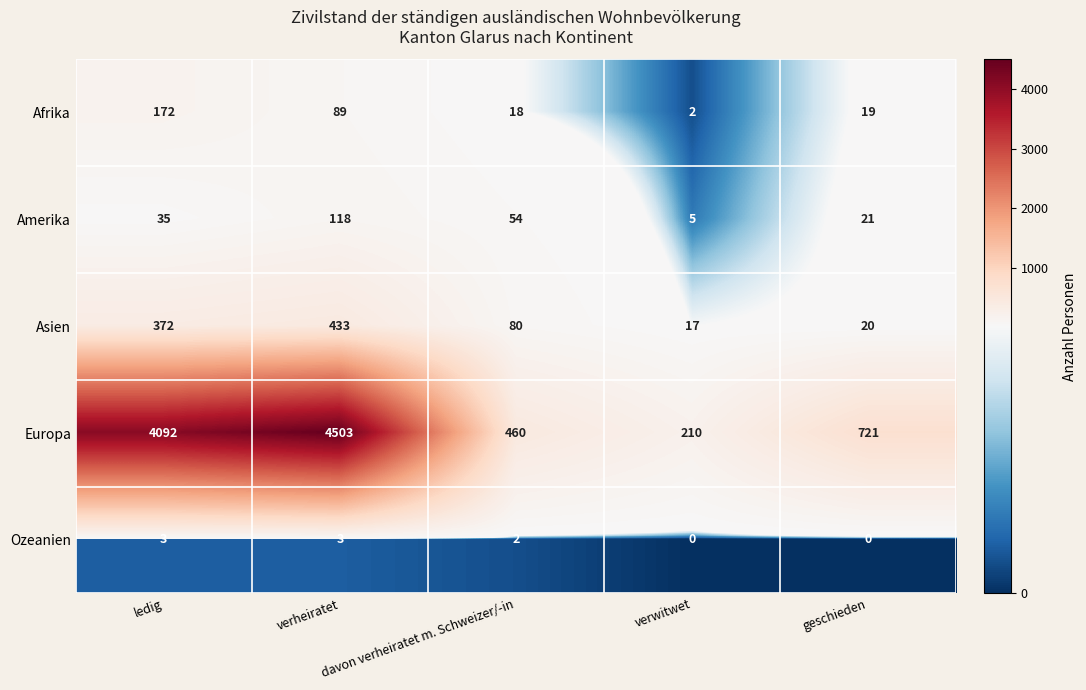

What is the difference between the maximum and minimum values in the Asien series?

416